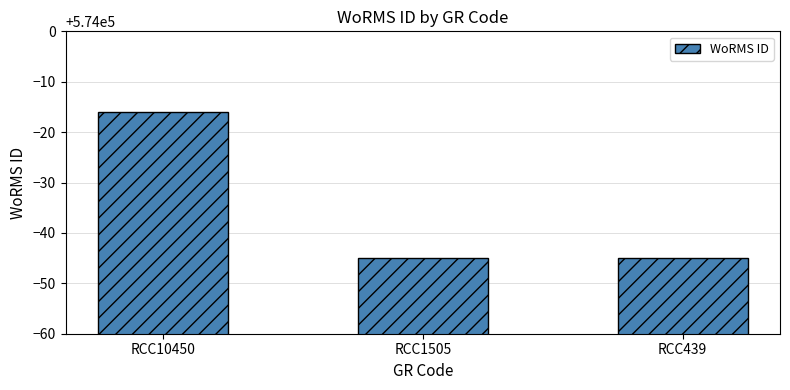

At which category does the chart reach its peak across all series?

RCC10450